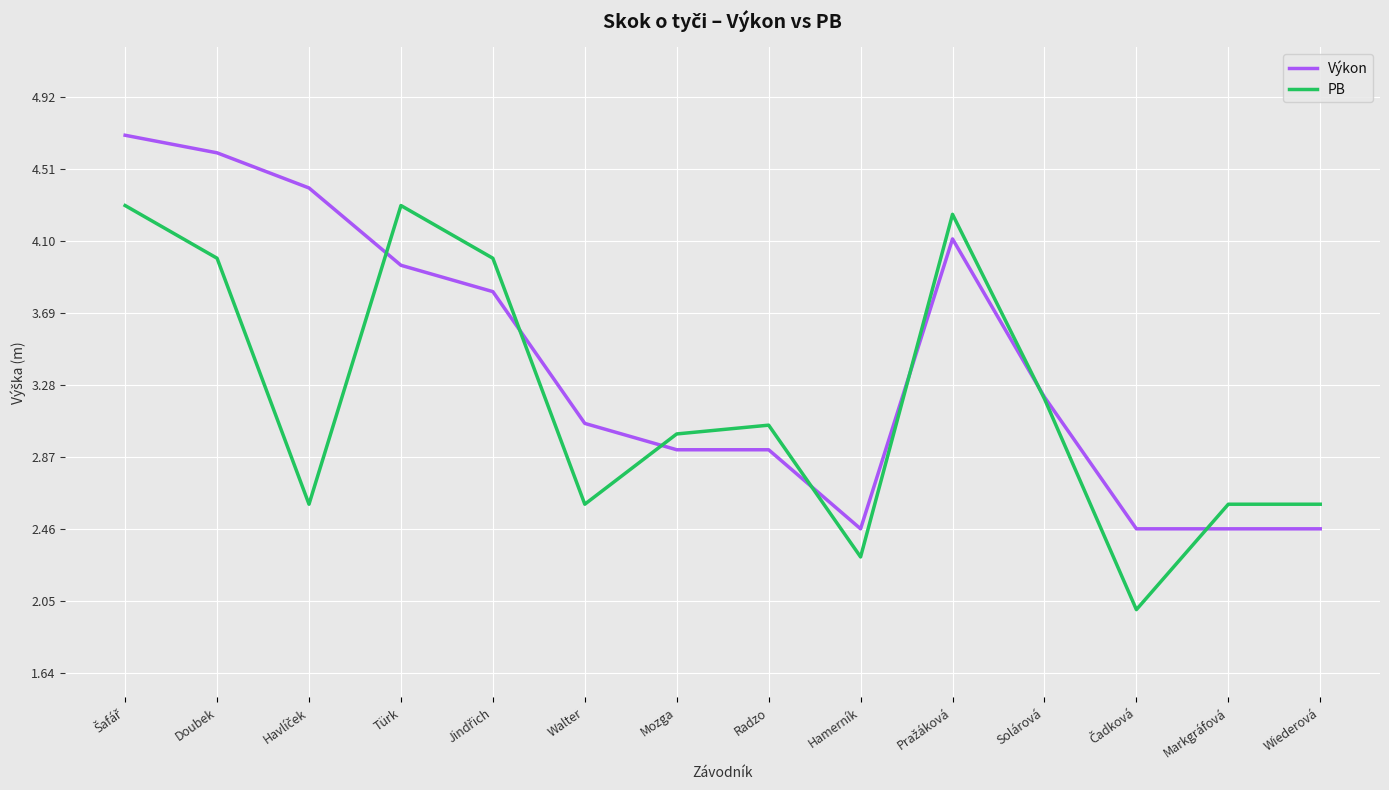

Which series changed the most between Türk and Wiederová?

PB